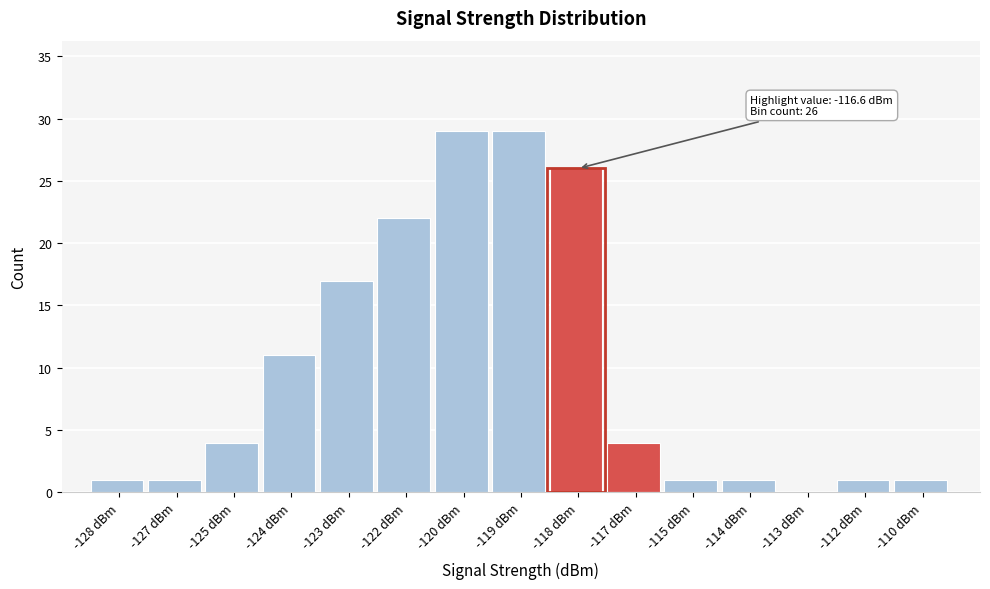

Reading right to left, list all the values displayed in this chart.

-110 dBm=1	-112 dBm=1	-113 dBm=0	-114 dBm=1	-115 dBm=1	-117 dBm=4	-118 dBm=26	-119 dBm=29	-120 dBm=29	-122 dBm=22	-123 dBm=17	-124 dBm=11	-125 dBm=4	-127 dBm=1	-128 dBm=1